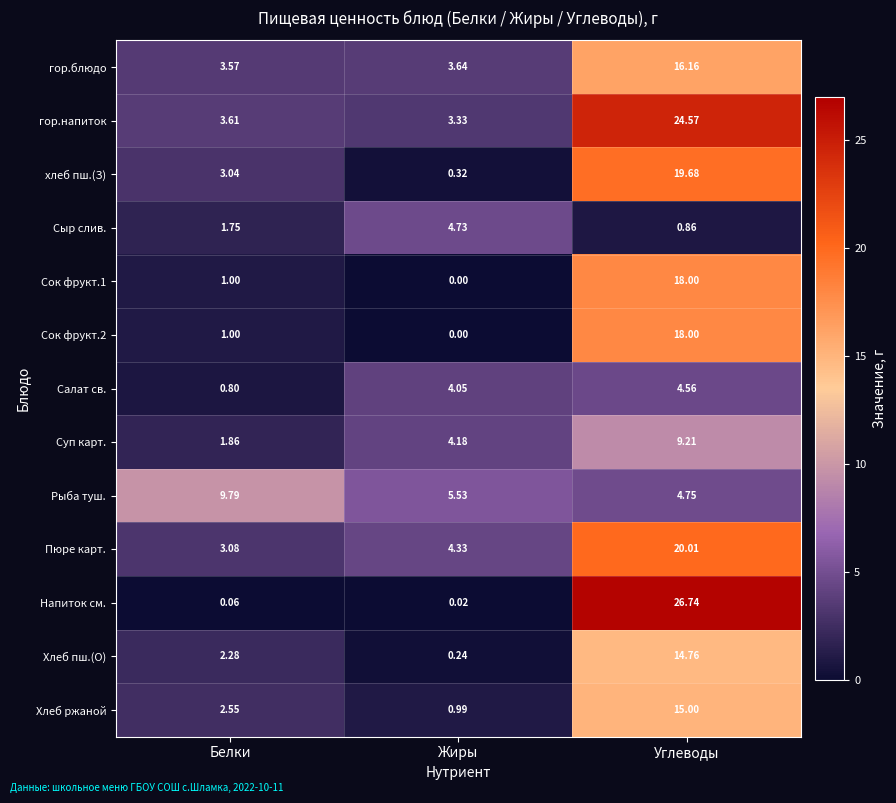

At which category is the sum across all series the highest?

Углеводы